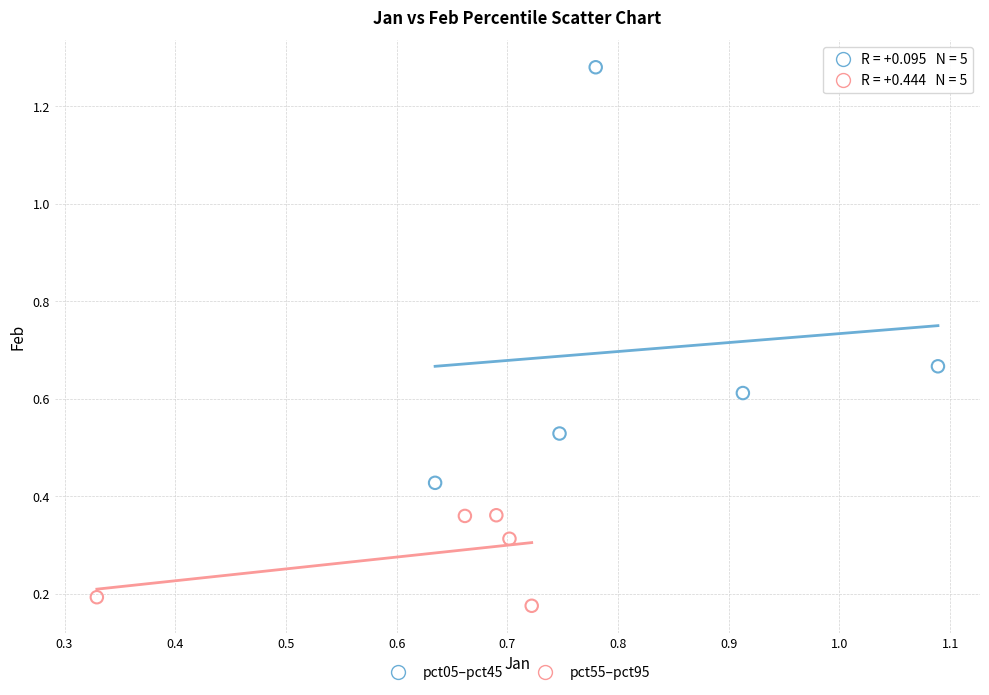

Which series contains the highest Y value?

pct05–pct45